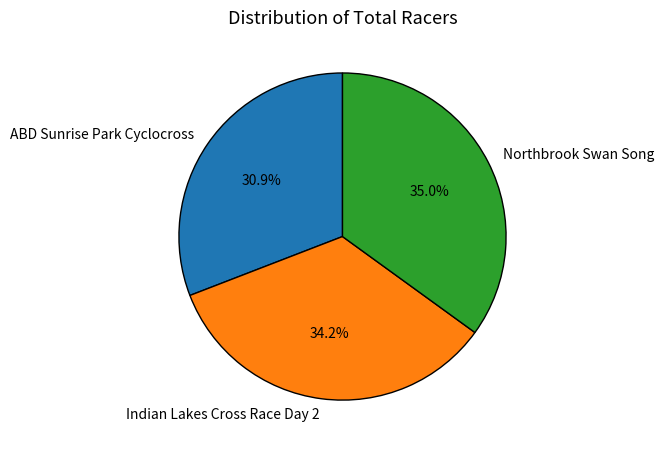

What is the total percentage of Northbrook Swan Song and ABD Sunrise Park Cyclocross?

65.8%